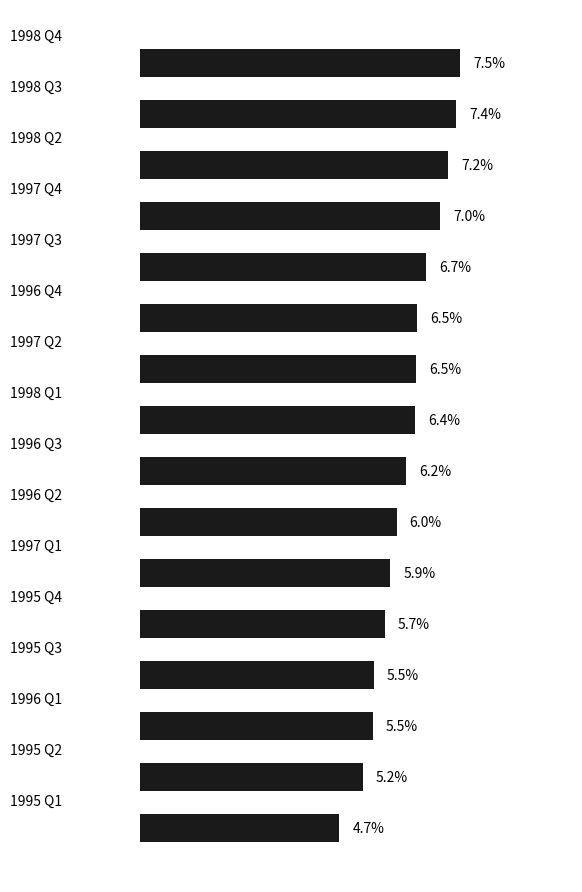

Are the bars horizontal?

Yes